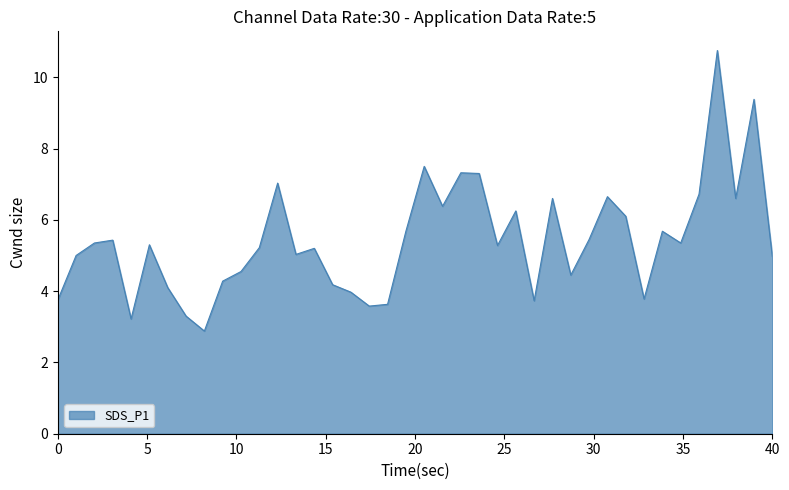

What is the smallest value displayed?

2.9